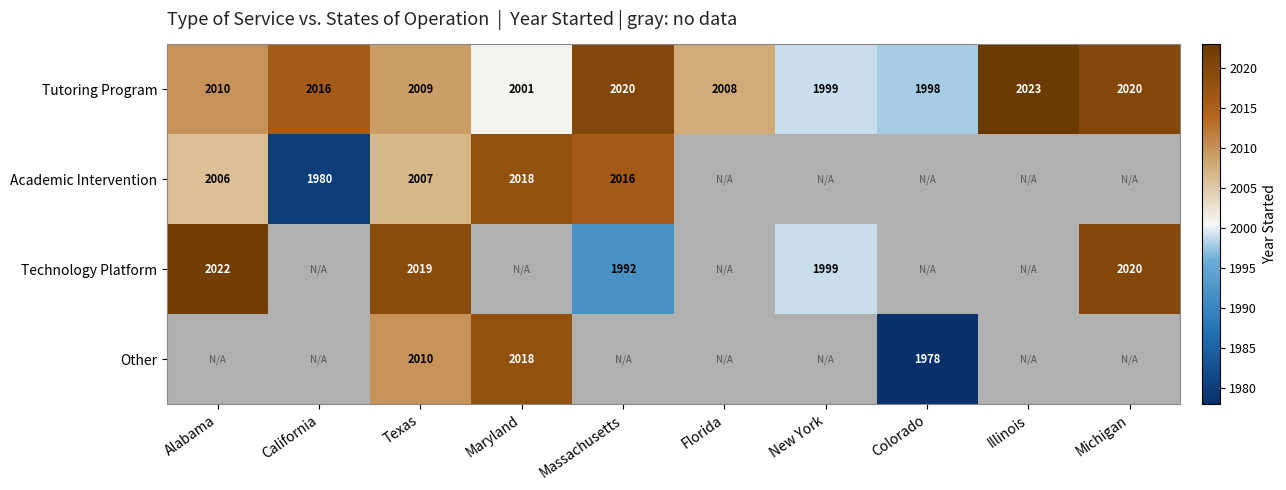

At which label is Tutoring Program closest to 2010?

Alabama